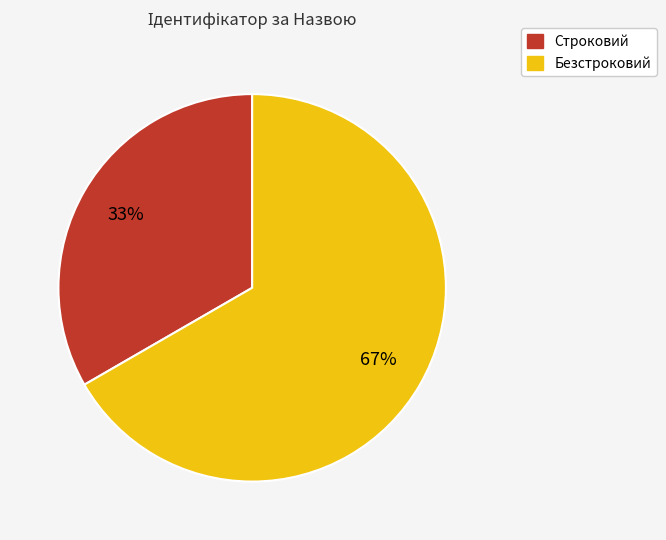

To the nearest percent, what is the average slice percentage?

50%